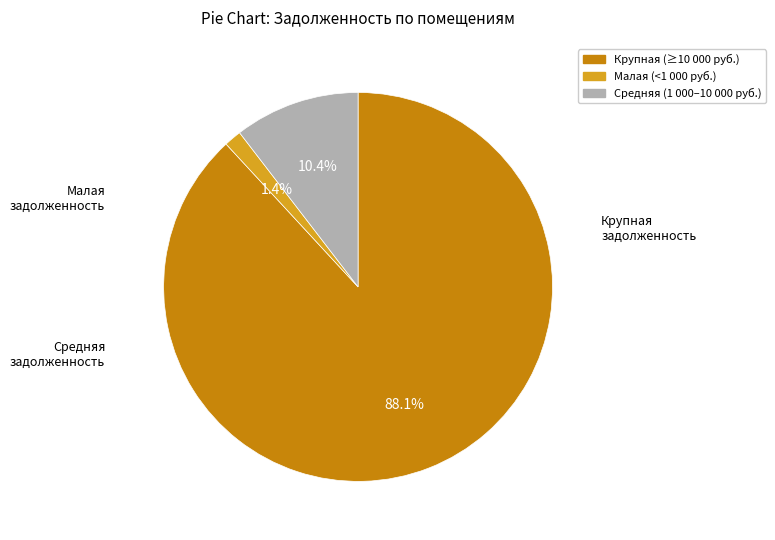

Is there any slice that represents more than half of the pie?

Yes